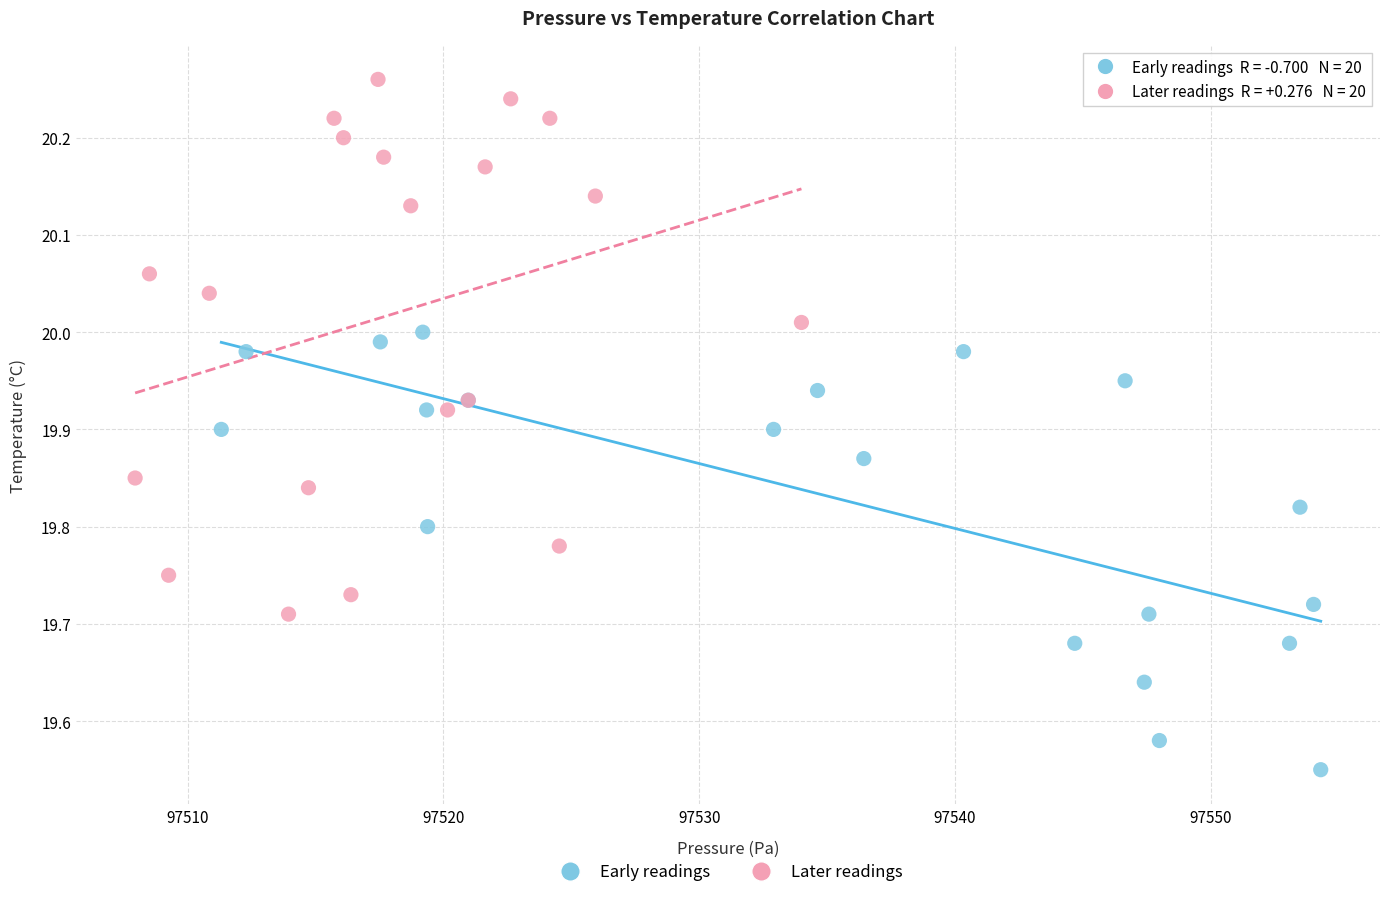

Which series reaches the maximum Y coordinate?

Later readings